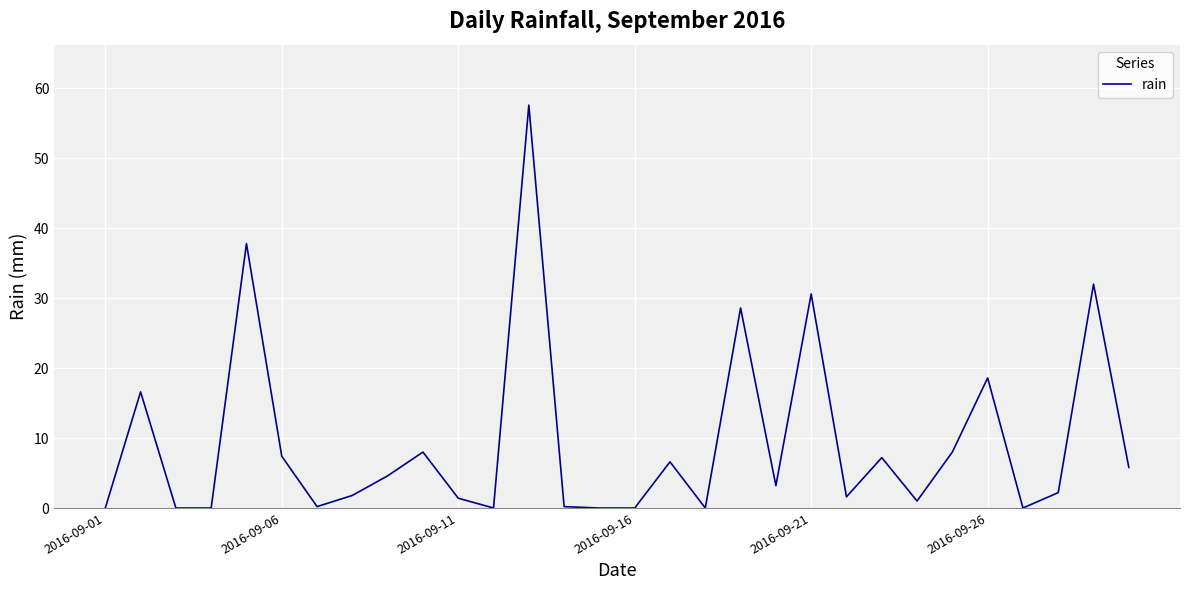

What is the maximum value shown in the chart?

57.6